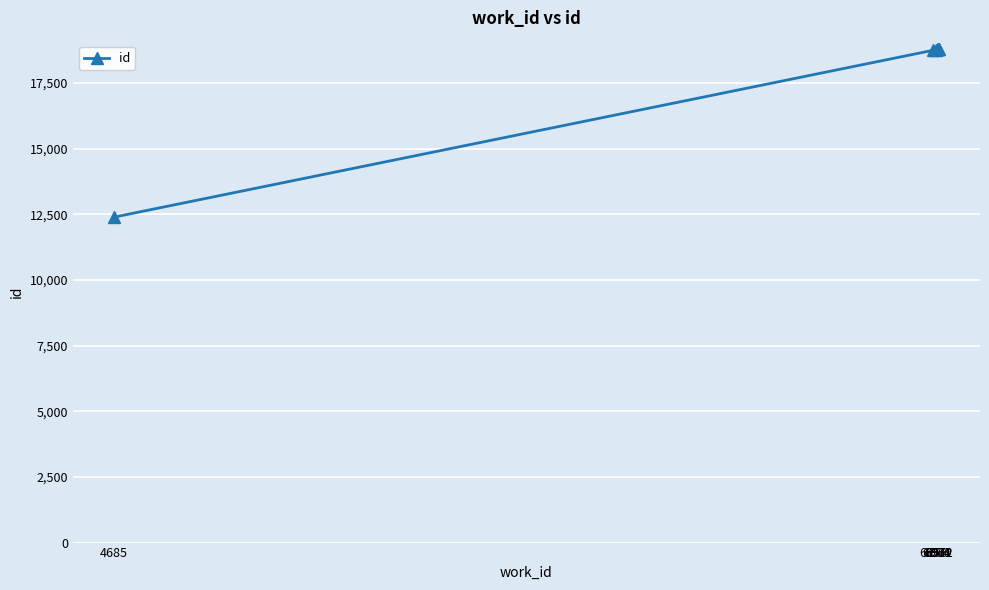

Rank the categories by value from highest to lowest.

6972, 6971, 6971, 6969, 6964, 6956, 4685